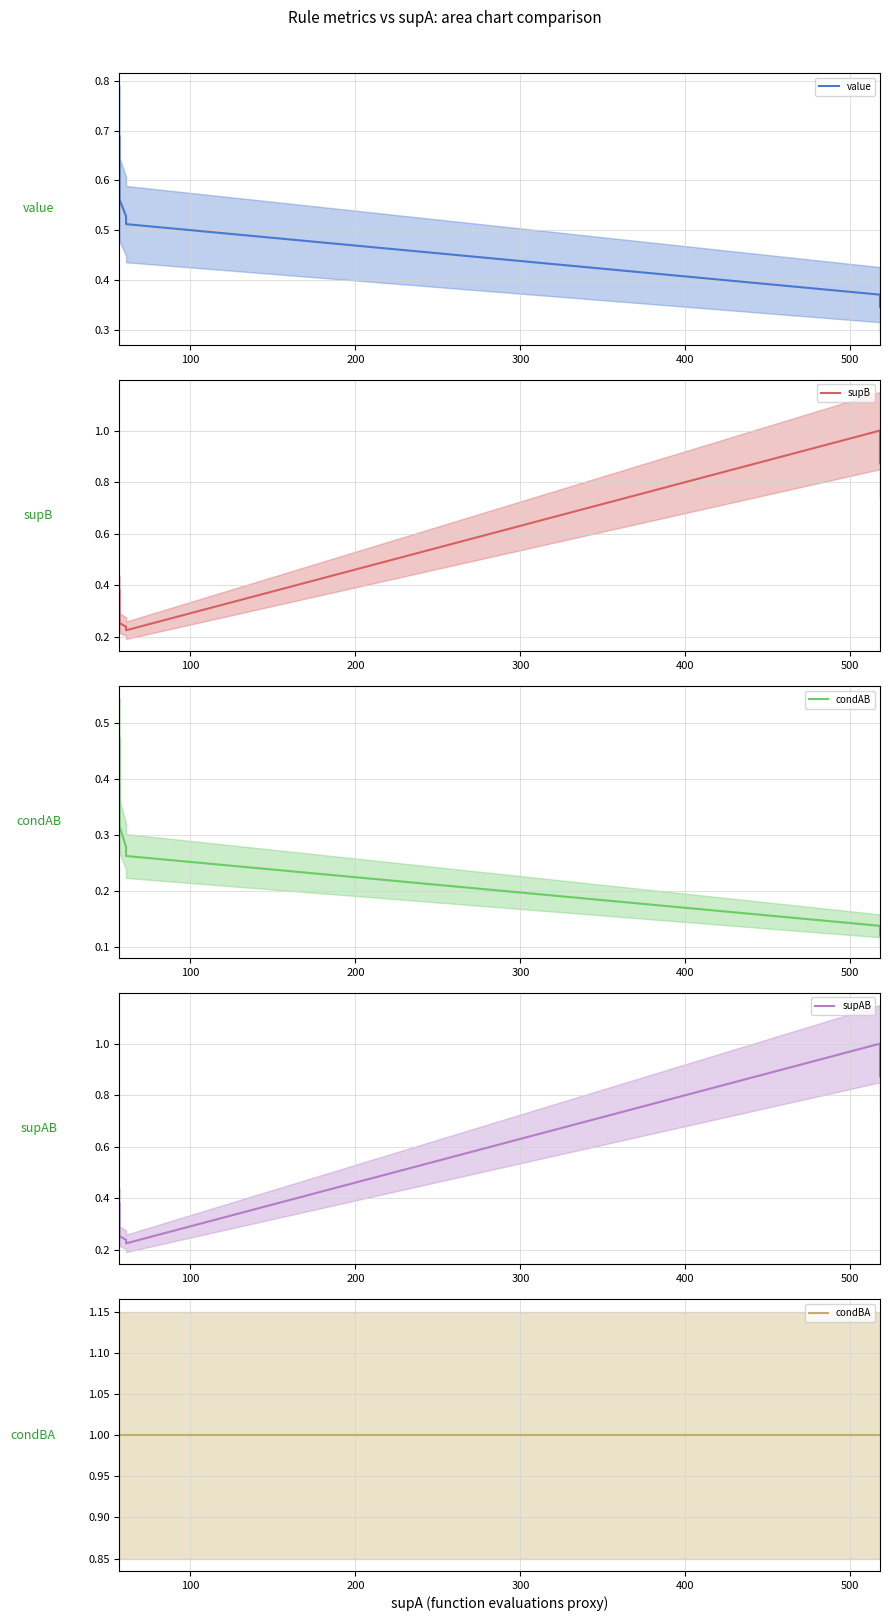

Reading left to right, list all the values displayed in this chart.

value (mean): 0.7	0.6	0.6	0.6	0.5	0.5	0.4	0.4	0.3
supB (mean): 0.4	0.3	0.3	0.3	0.2	0.2	1.0	1.0	0.9
condAB (mean): 0.5	0.4	0.4	0.3	0.3	0.3	0.1	0.1	0.1
supAB (mean): 0.4	0.3	0.3	0.3	0.2	0.2	1.0	1.0	0.9
condBA (mean): 1.0	1.0	1.0	1.0	1.0	1.0	1.0	1.0	1.0